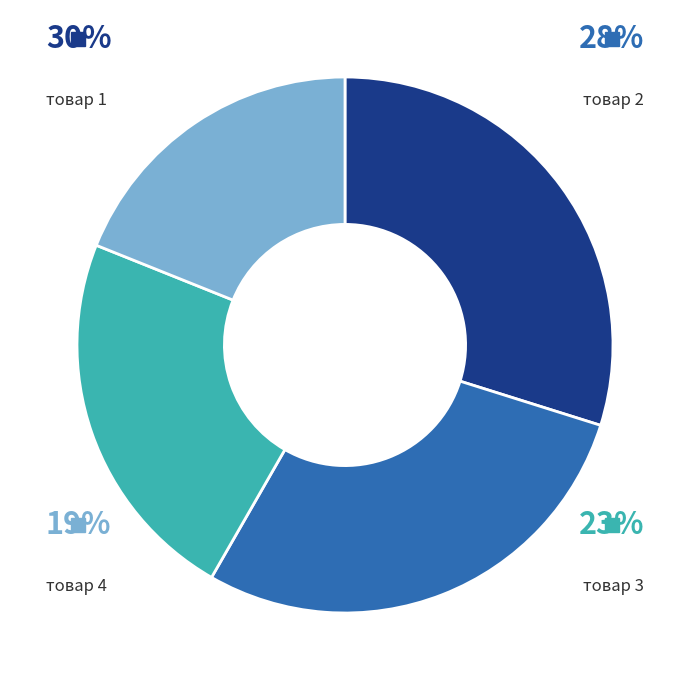

Which has a higher value, товар 3 or товар 4?

товар 3